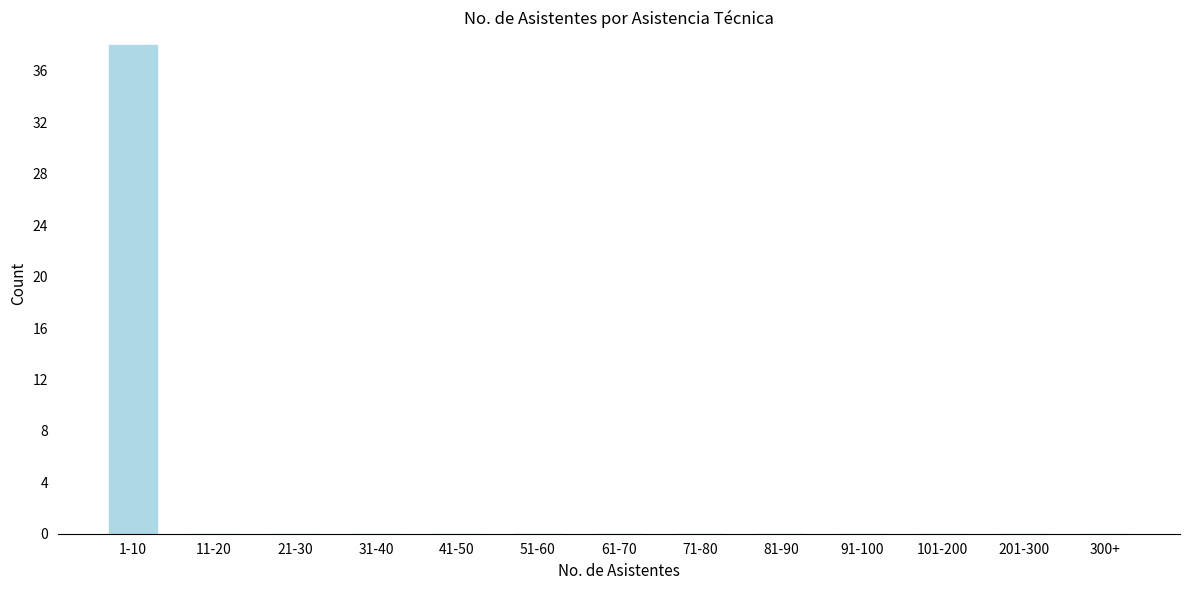

Reading right to left, list all the values displayed in this chart.

300+=0	201-300=0	101-200=0	91-100=0	81-90=0	71-80=0	61-70=0	51-60=0	41-50=0	31-40=0	21-30=0	11-20=0	1-10=38